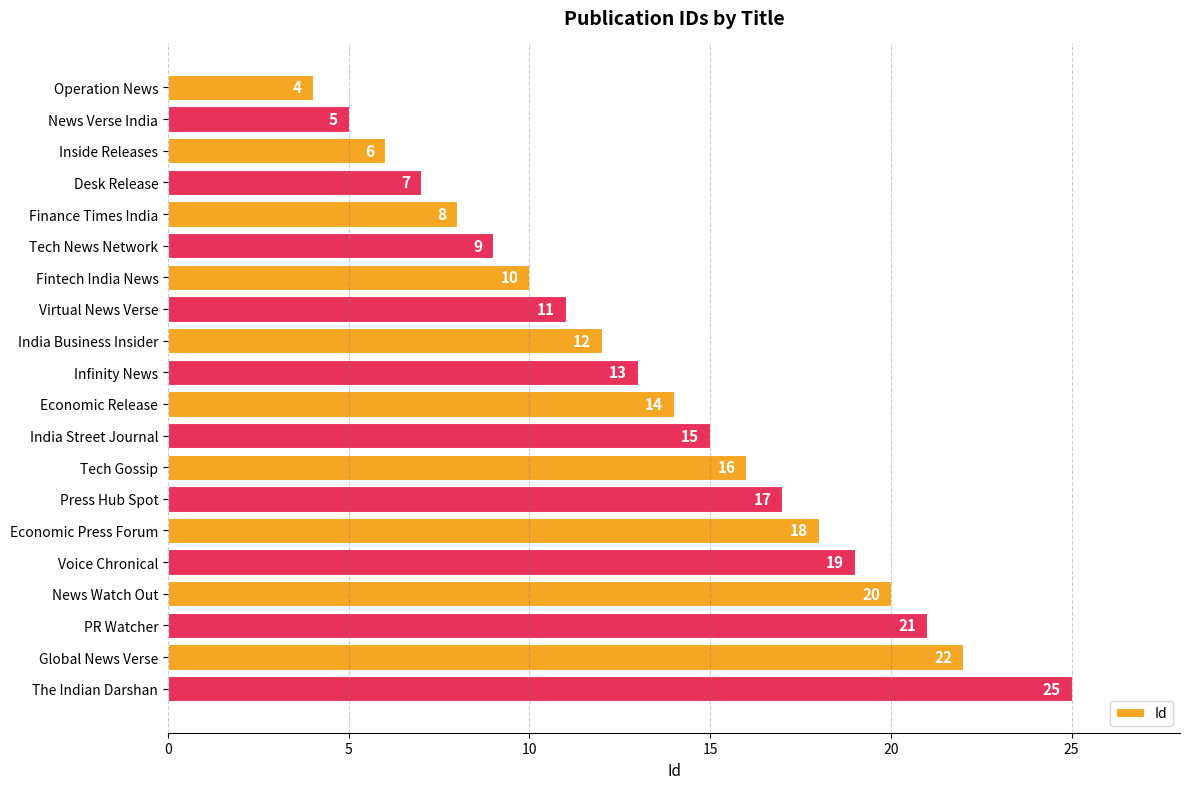

What is the label of the 18th bar from the bottom?

Inside Releases